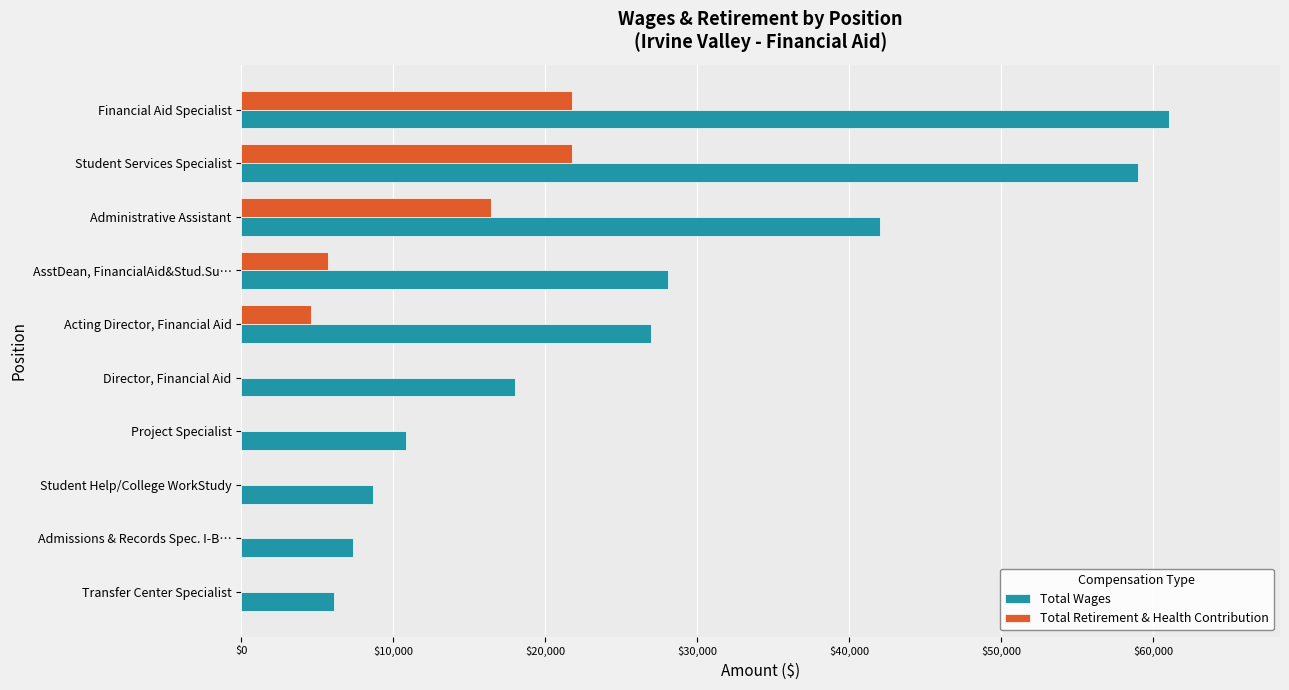

True or false: Total Retirement & Health Contribution has a value of 0 at Director, Financial Aid.

True